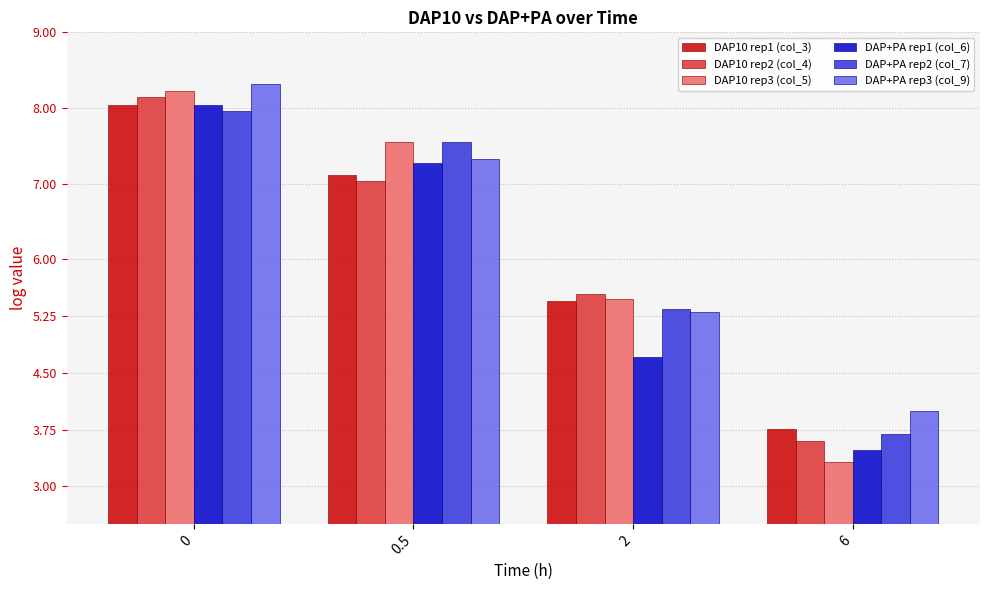

What is the difference between the highest and lowest values at 2?

0.8